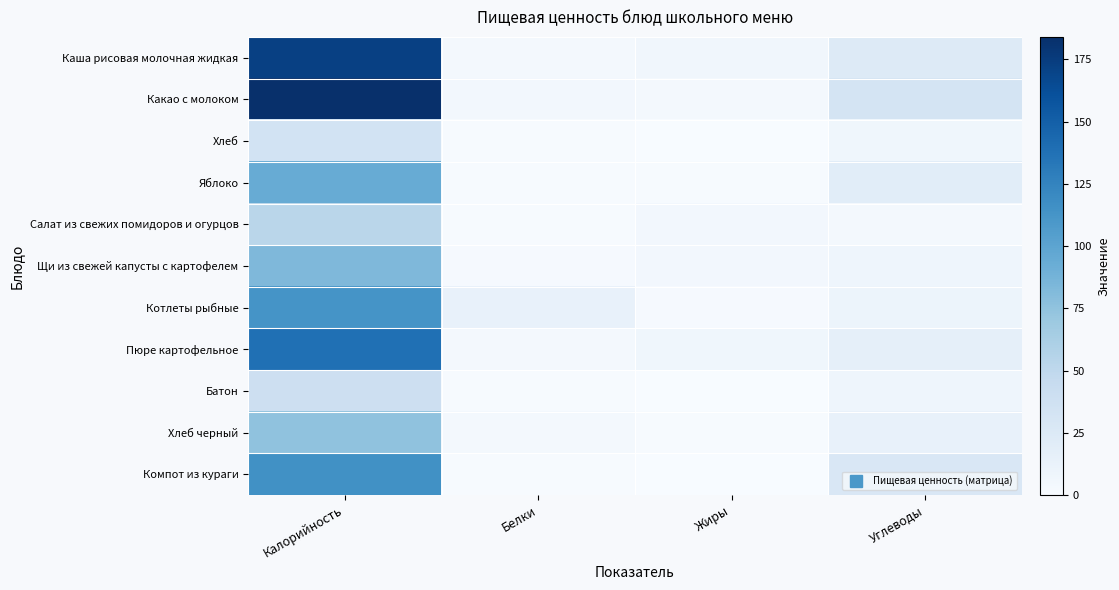

Which series has the largest range (max minus min)?

Какао с молоком